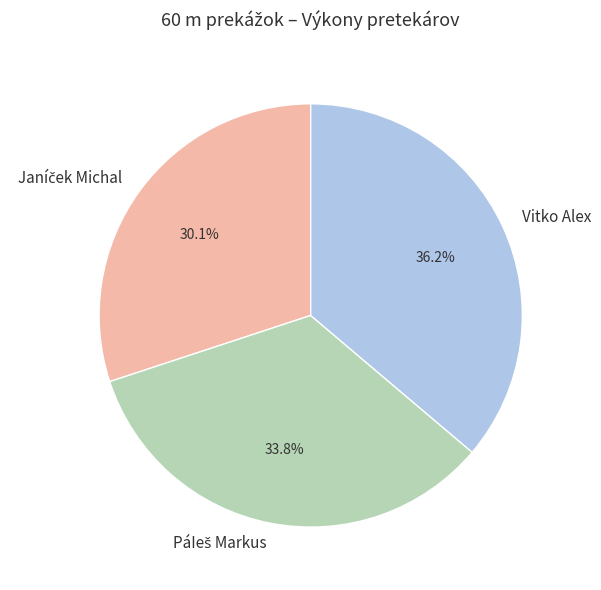

Count the number of slices in the pie.

3